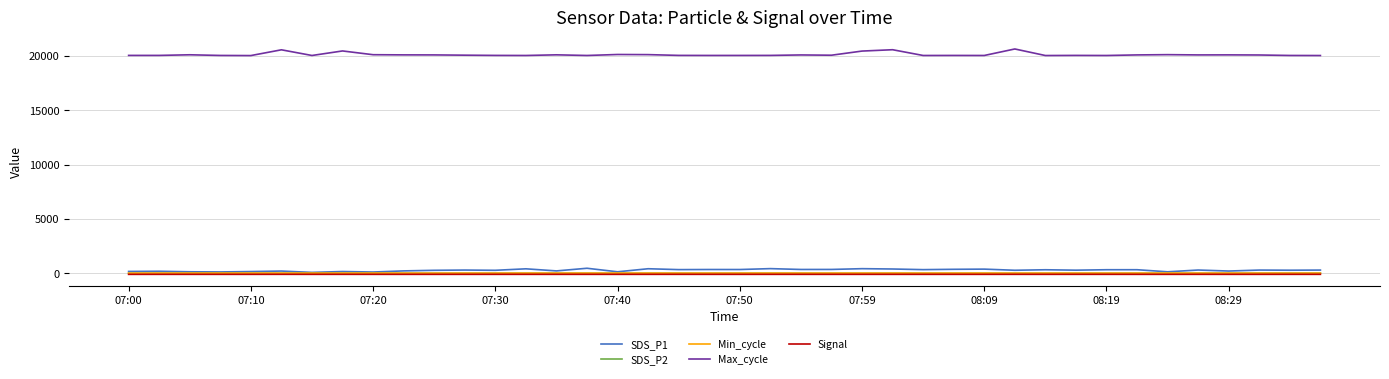

Which series has the largest total across all categories?

Max_cycle